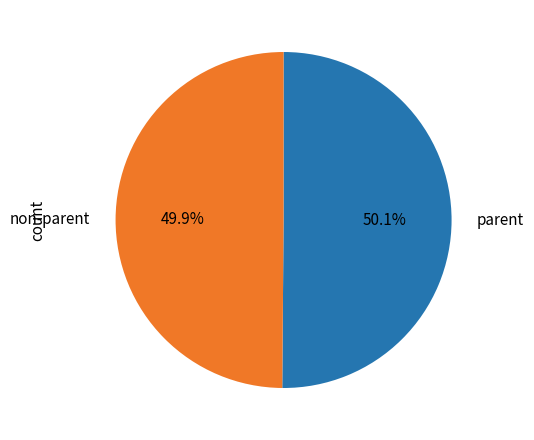

Does any single category account for the majority?

Yes